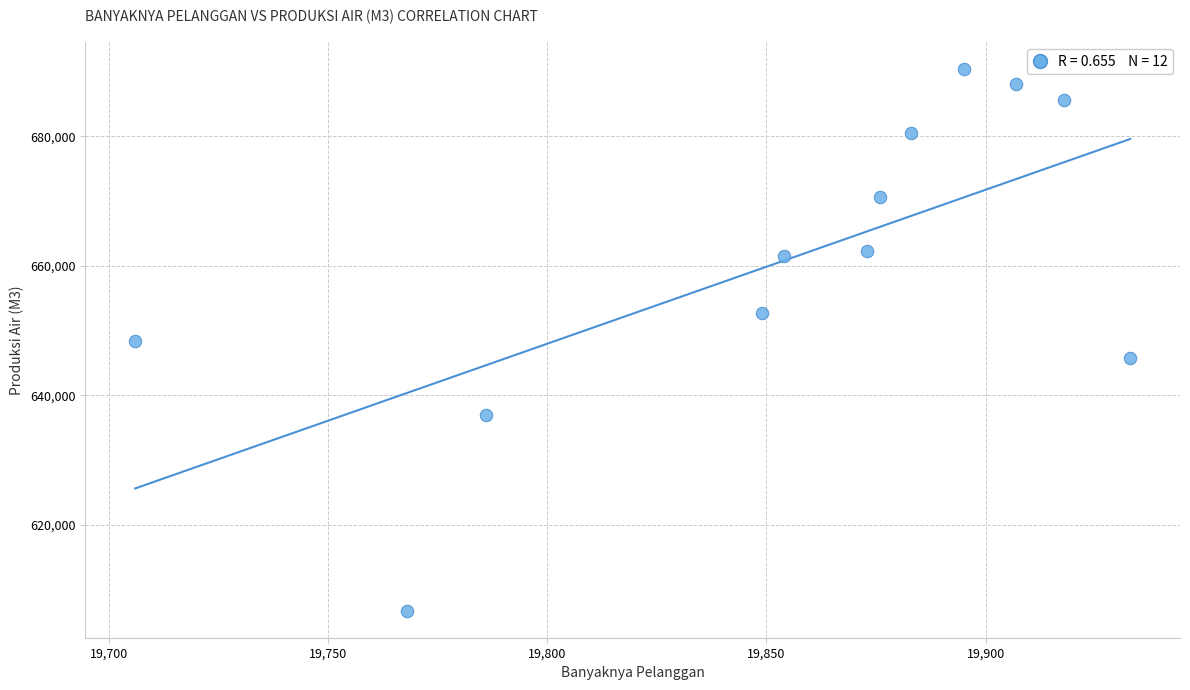

What is the range of Y values (max minus min)?

83502.7